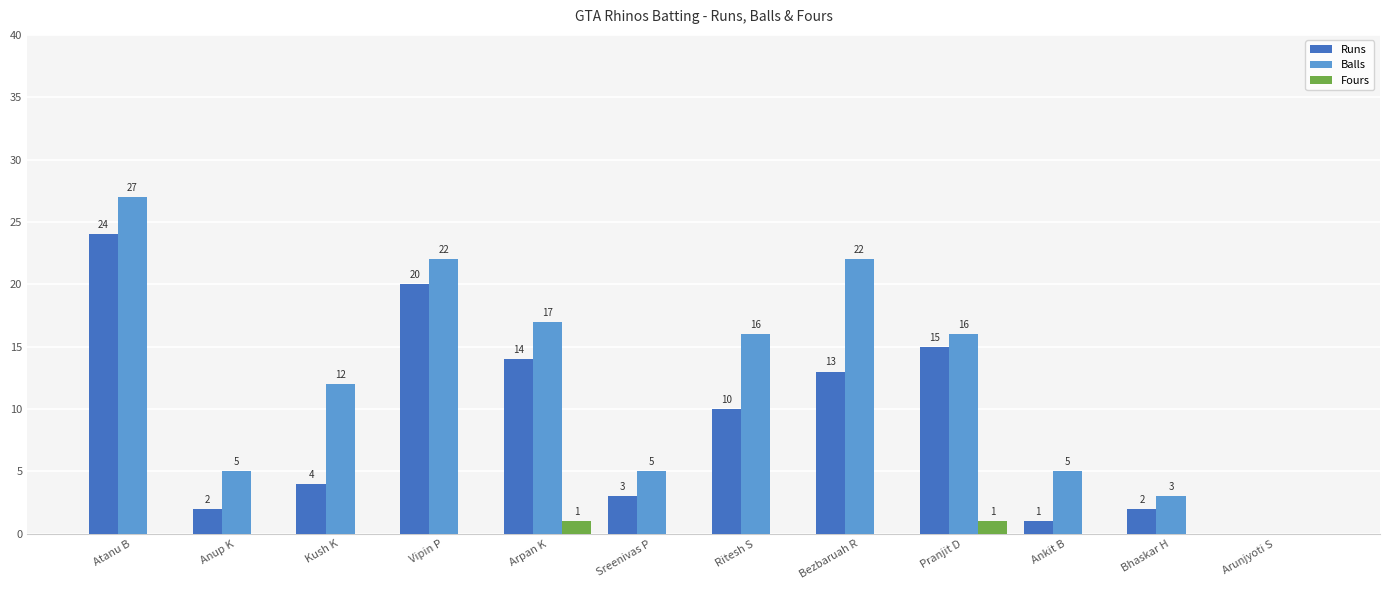

Where is Balls nearest to the value 13?

Kush K